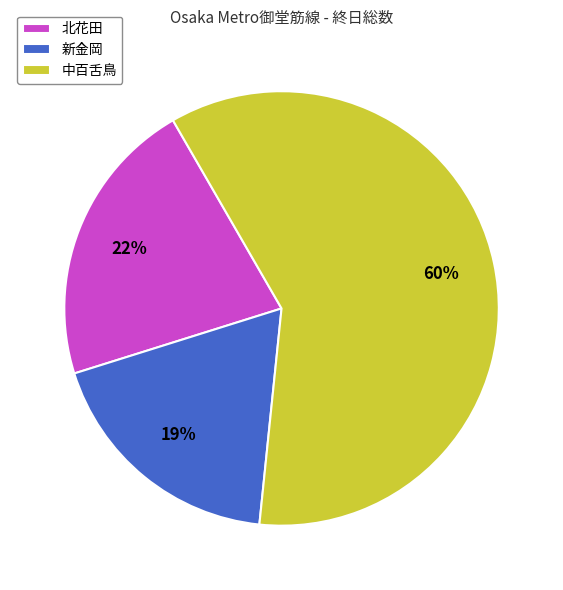

Is it true that 中百舌鳥 is 60% of the pie?

True